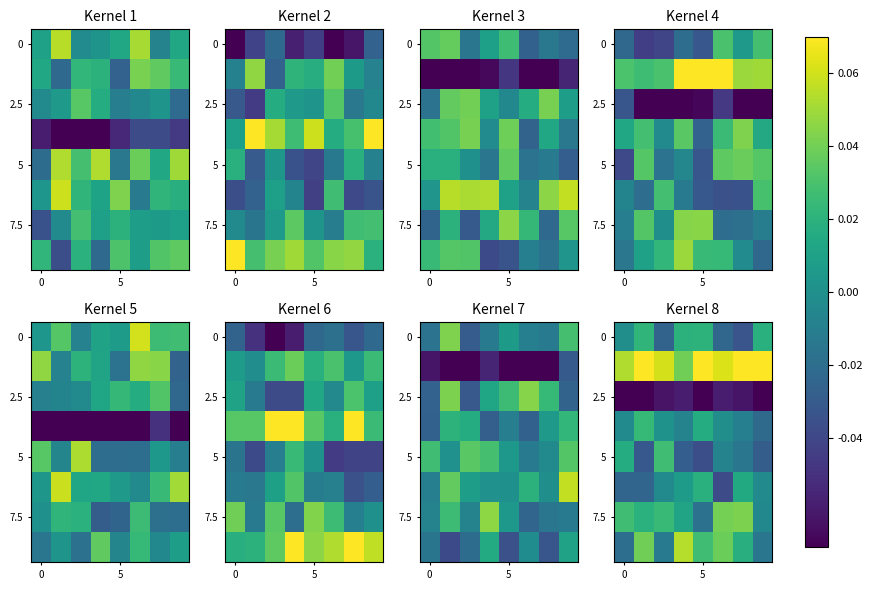

How many series are shown in this chart?

8